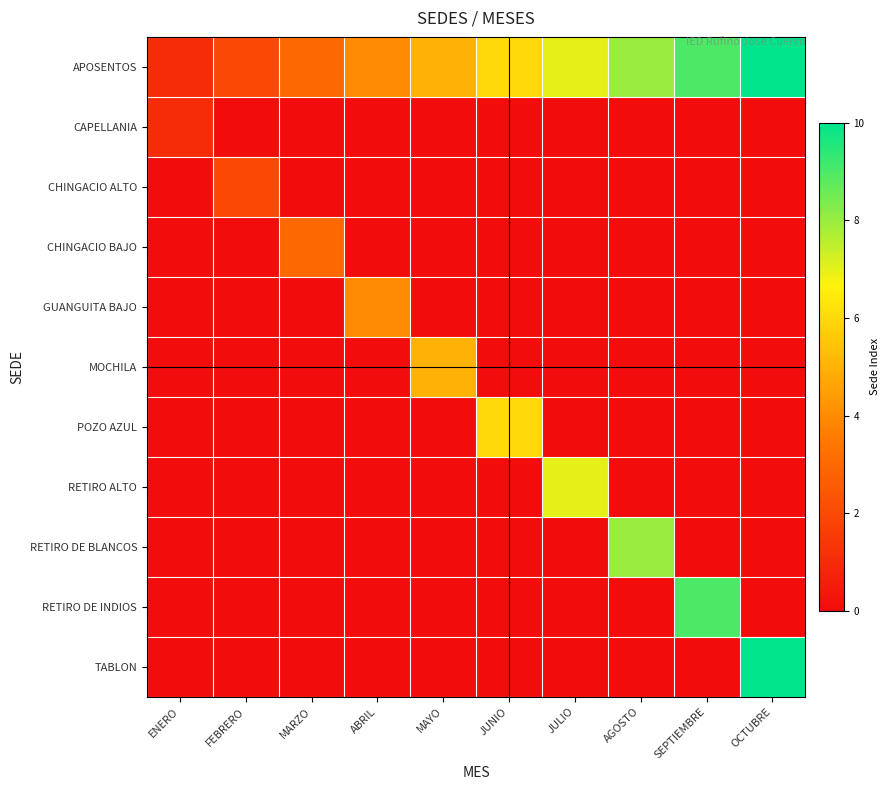

How many series are shown in this chart?

11